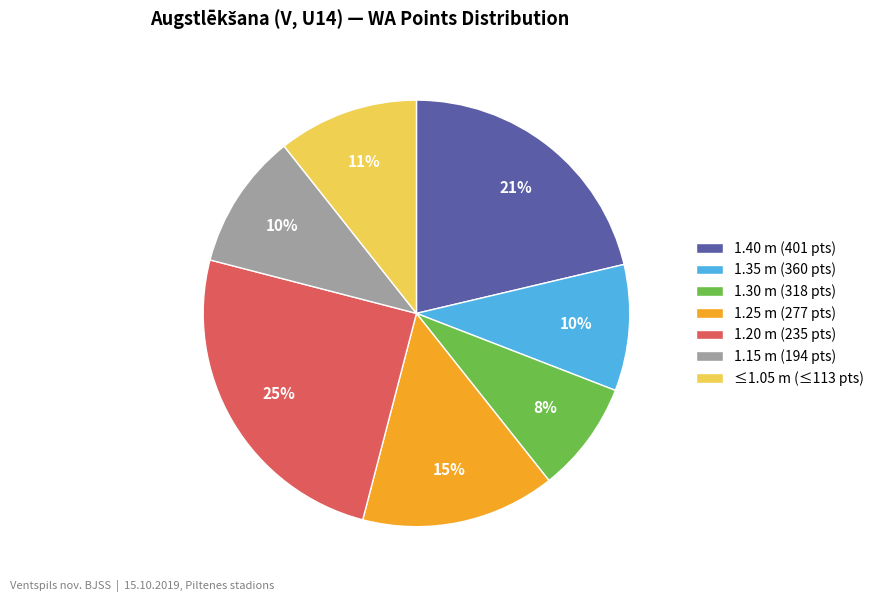

Do 1.25 m (277 pts) and ≤1.05 m (≤113 pts) together represent more than half of the pie?

No